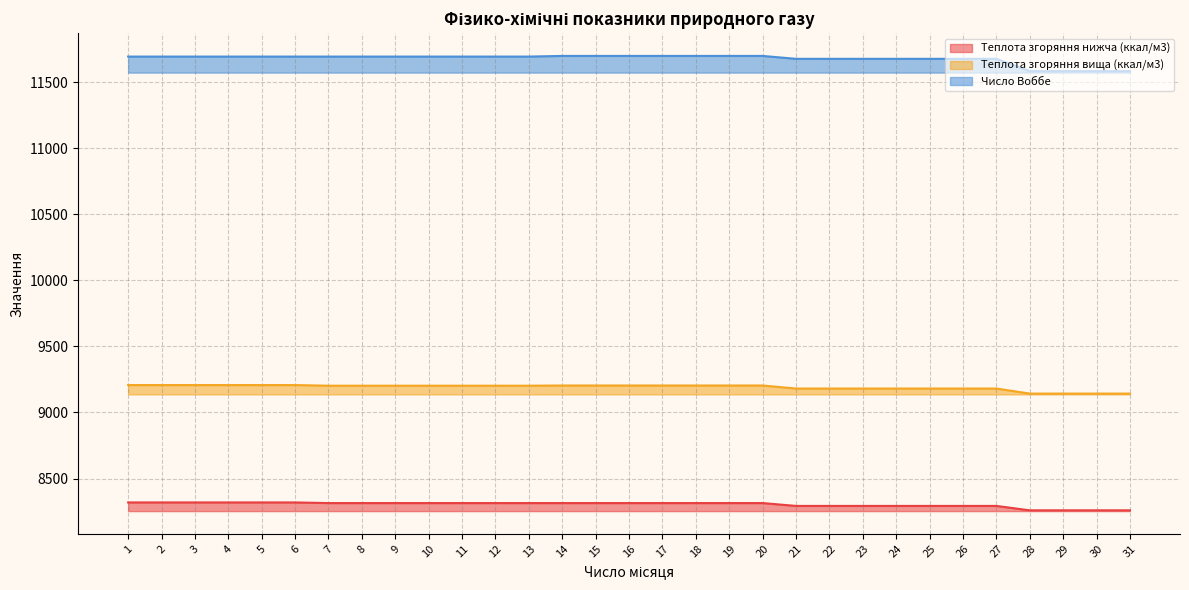

How many lines are shown in the chart?

3